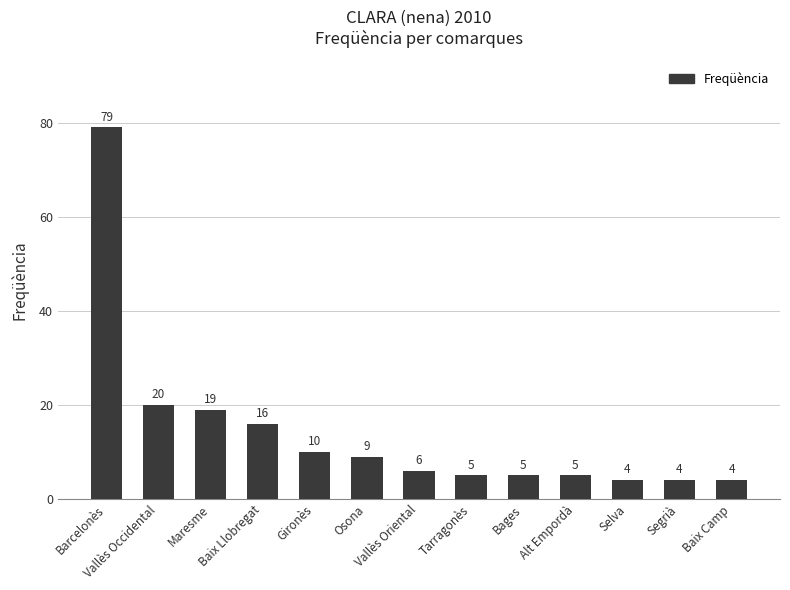

True or false: the data shows 20 at Vallès Occidental.

True